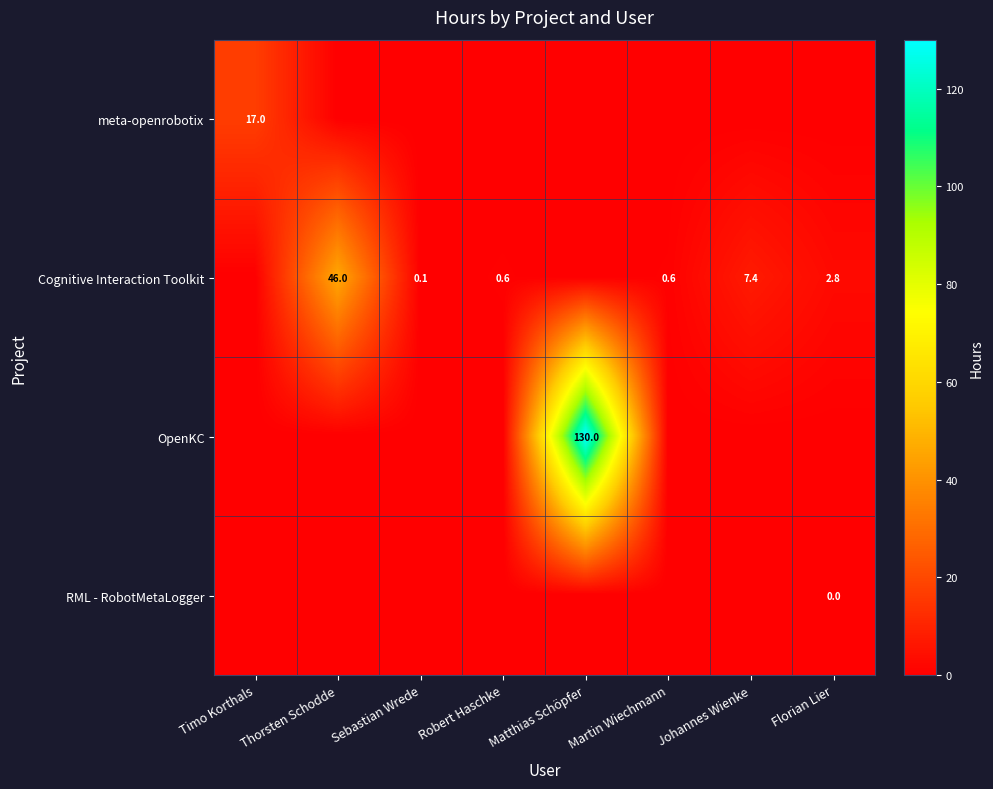

What is the difference between the Cognitive Interaction Toolkit values at Sebastian Wrede and Johannes Wienke?

7.3